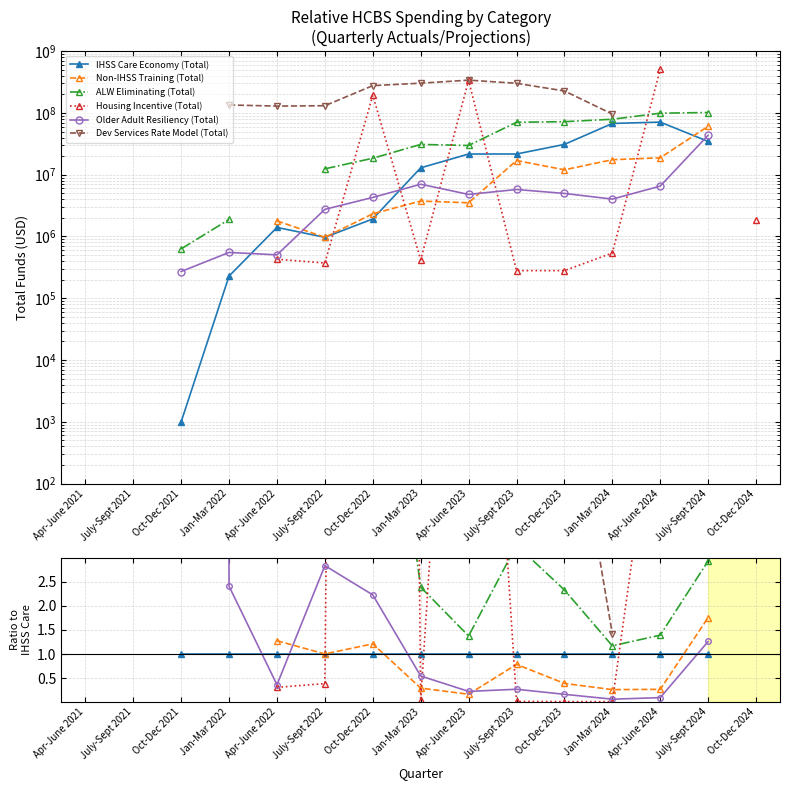

How many categories are shown in the chart?

15